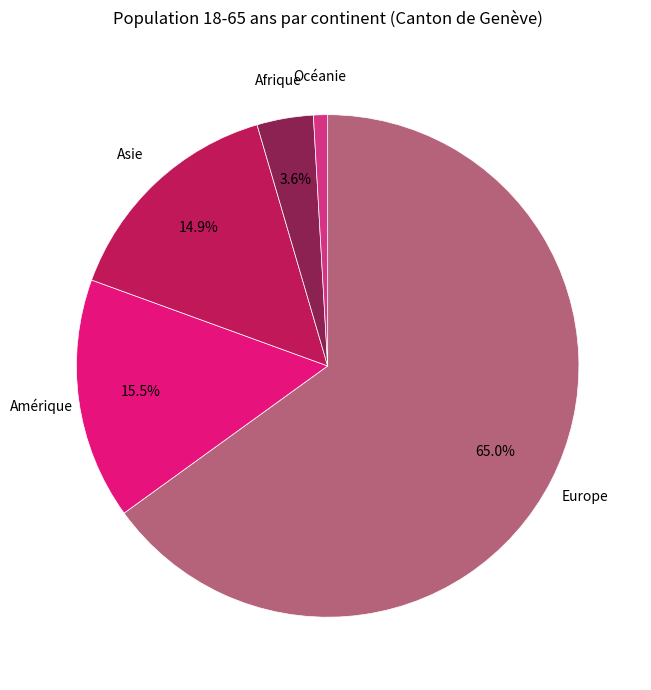

To the nearest percent, what percentage of the pie is Asie?

15%